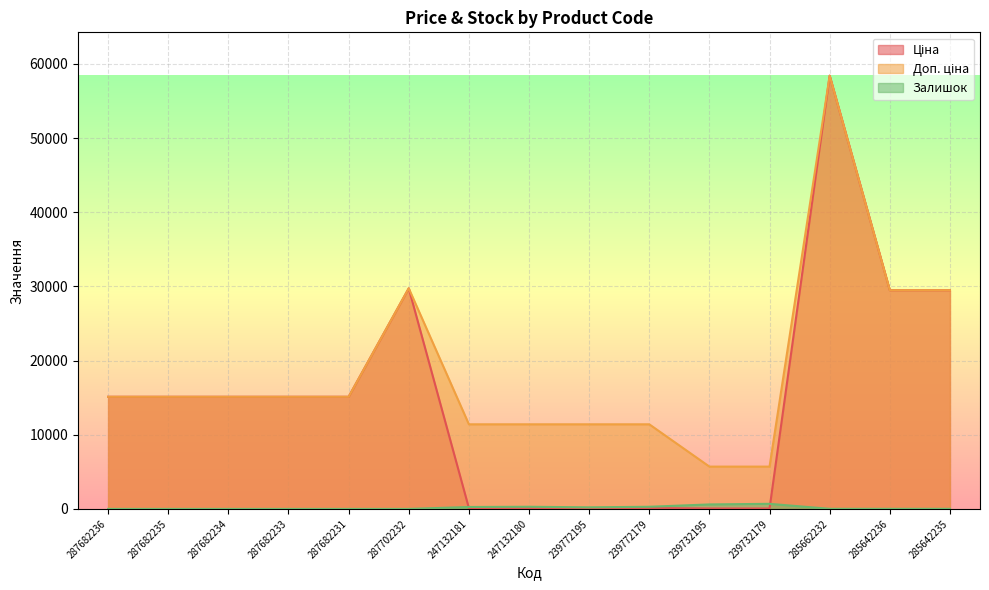

What is the difference between the maximum and minimum values in the Залишок series?

686.0